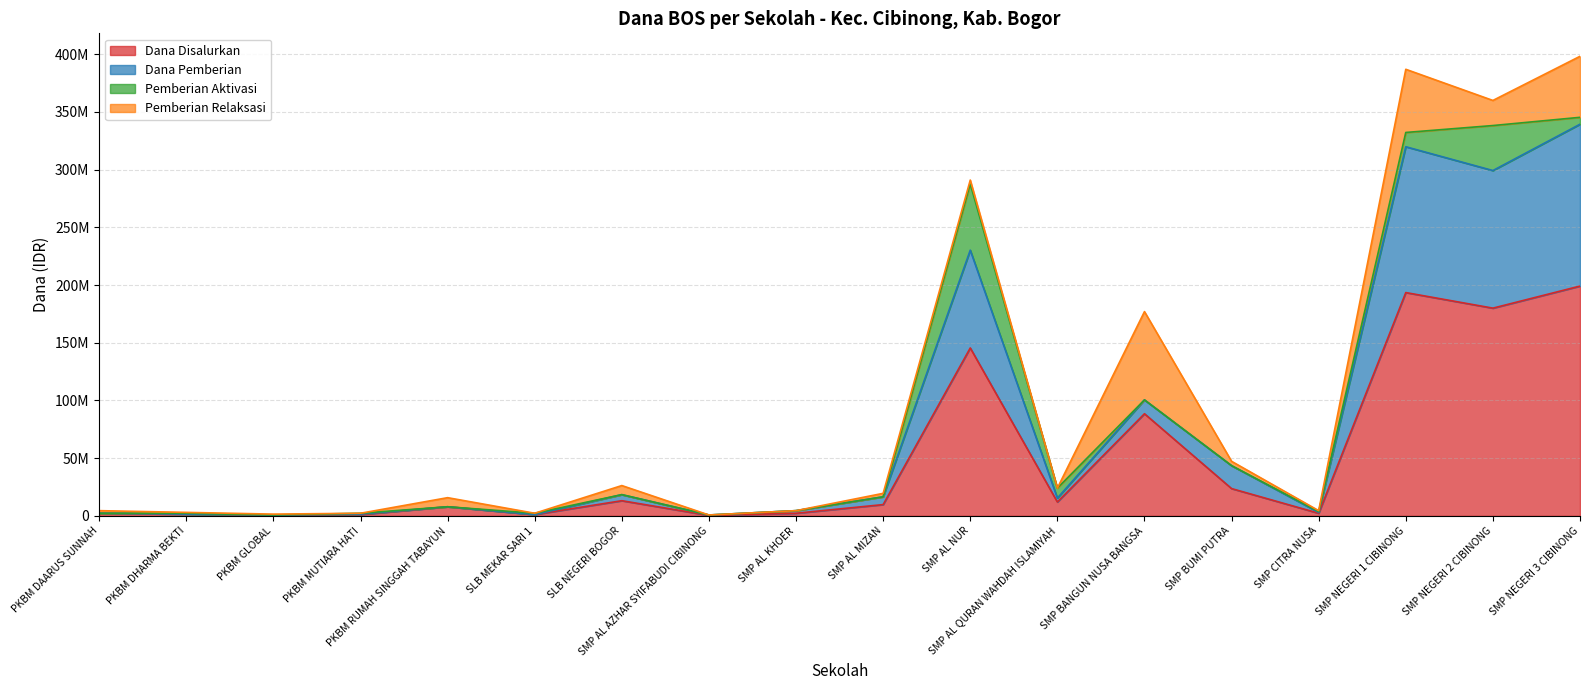

What is the sum of all Dana Disalurkan values?

884625000